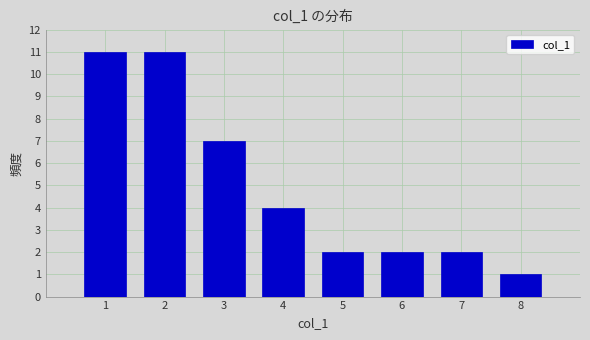

What is the height of the bar covering 0.5 to 1.5 on the x-axis? The values are not printed on the chart, so give them approximately, as read against the axis.

11